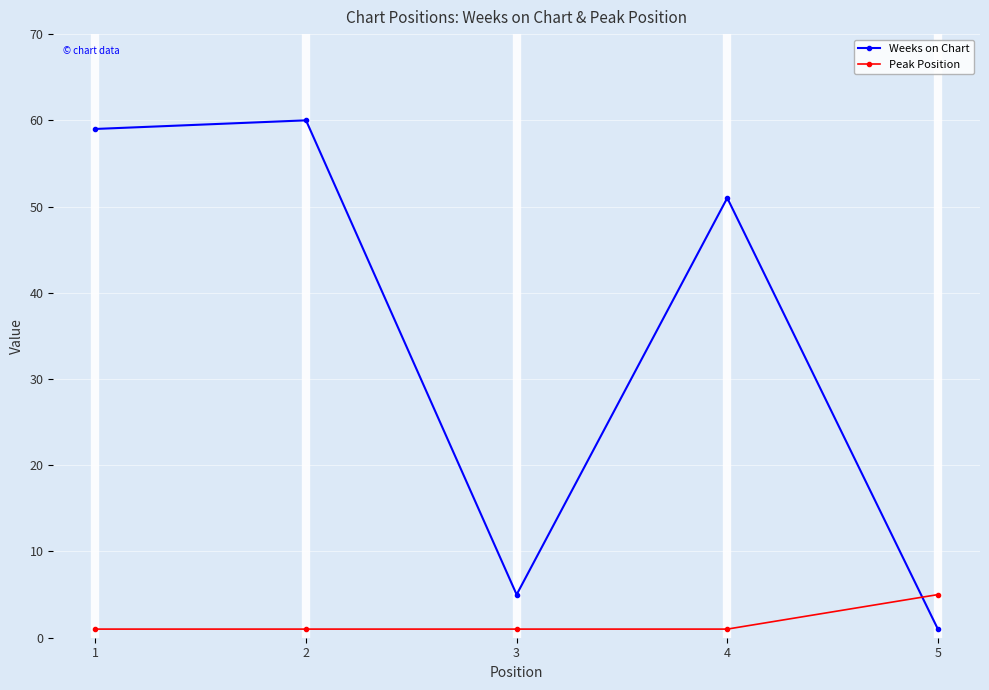

Which series has the largest total across all categories?

Weeks on Chart